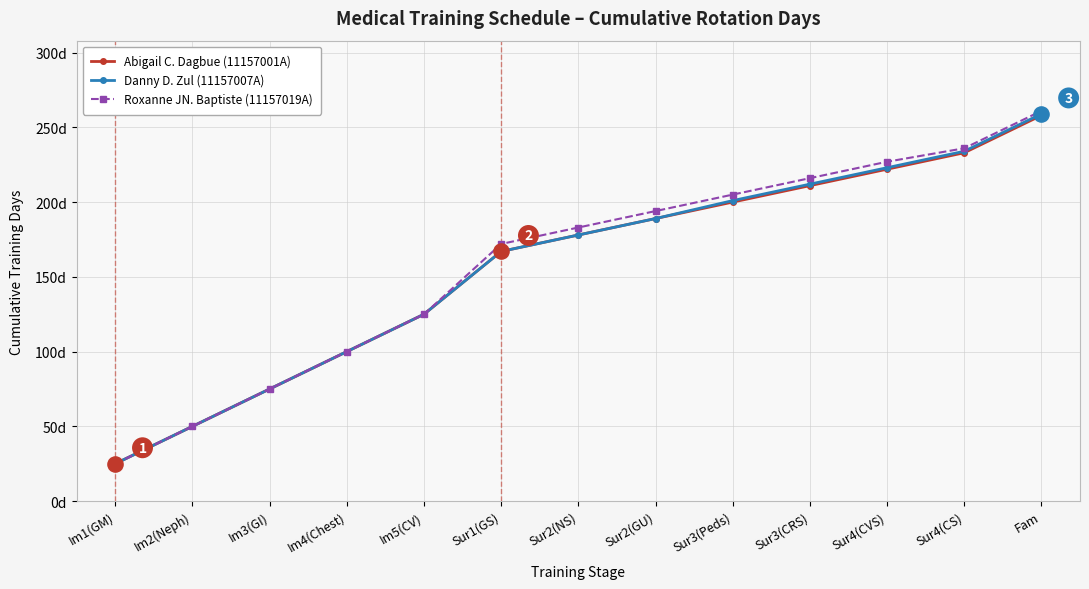

At how many categories does at least one series exceed 69?

11